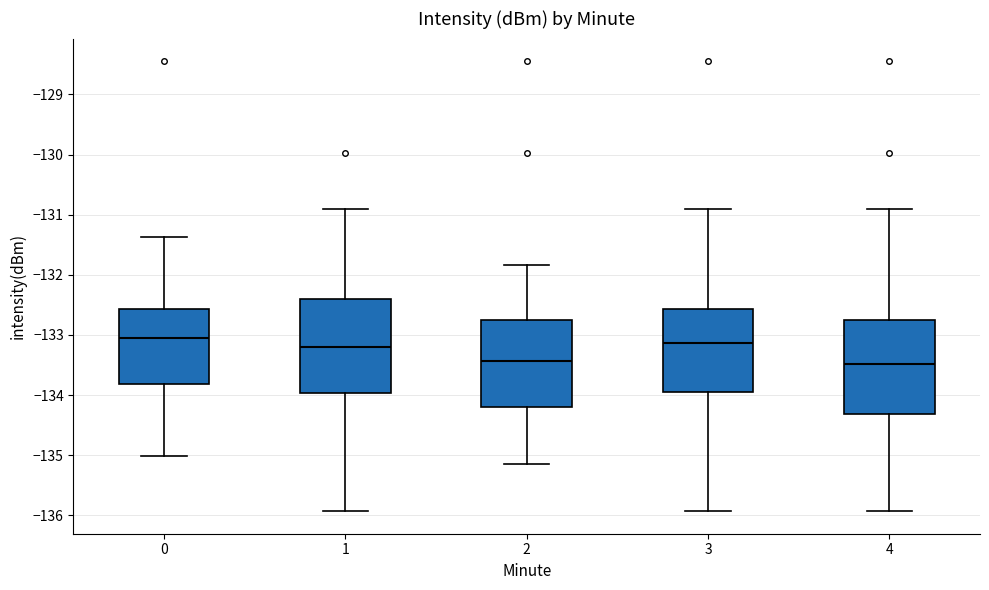

Reading left to right, read every box against the y-axis: the position of its median line, the range the box covers, and the ends of its whiskers. The values are not printed on the chart, so give them approximately, as read against the axis.

0: median -133.1, box -133.8 to -132.6, whiskers -135.0 to -131.4
1: median -133.2, box -134.0 to -132.4, whiskers -135.9 to -130.9
2: median -133.4, box -134.2 to -132.8, whiskers -135.2 to -131.8
3: median -133.1, box -133.9 to -132.6, whiskers -135.9 to -130.9
4: median -133.5, box -134.3 to -132.8, whiskers -135.9 to -130.9